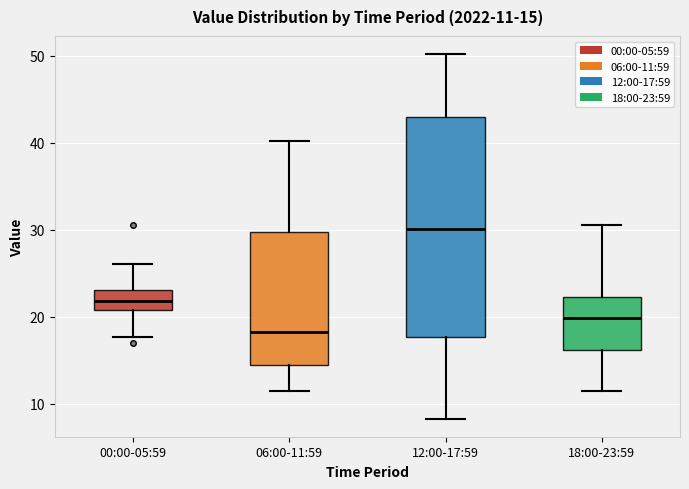

Comparing the boxes themselves (not the whiskers), which one is the tallest?

12:00-17:59